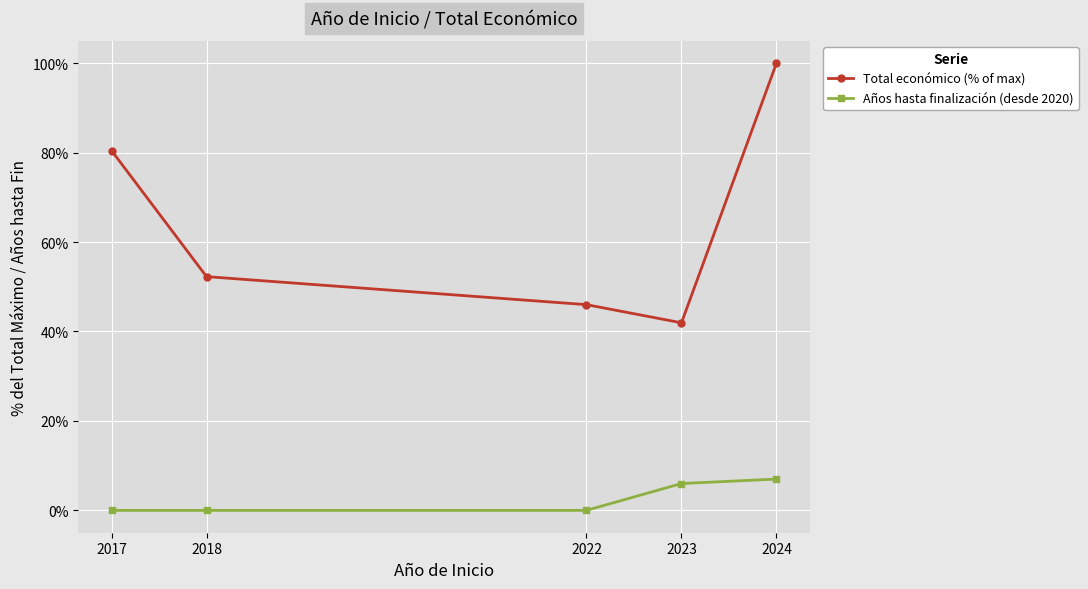

What is the value of the Total económico (% of max) point at the 1st from the left?

80.5